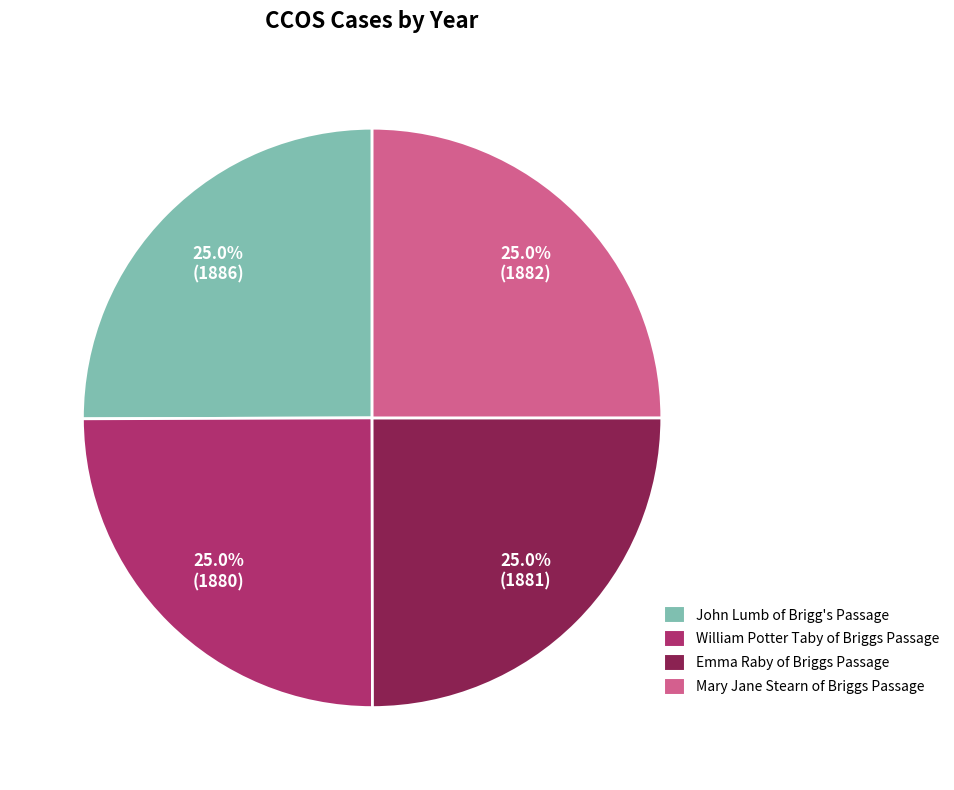

True or false: Mary Jane Stearn of Briggs Passage accounts for 11% of the total.

False